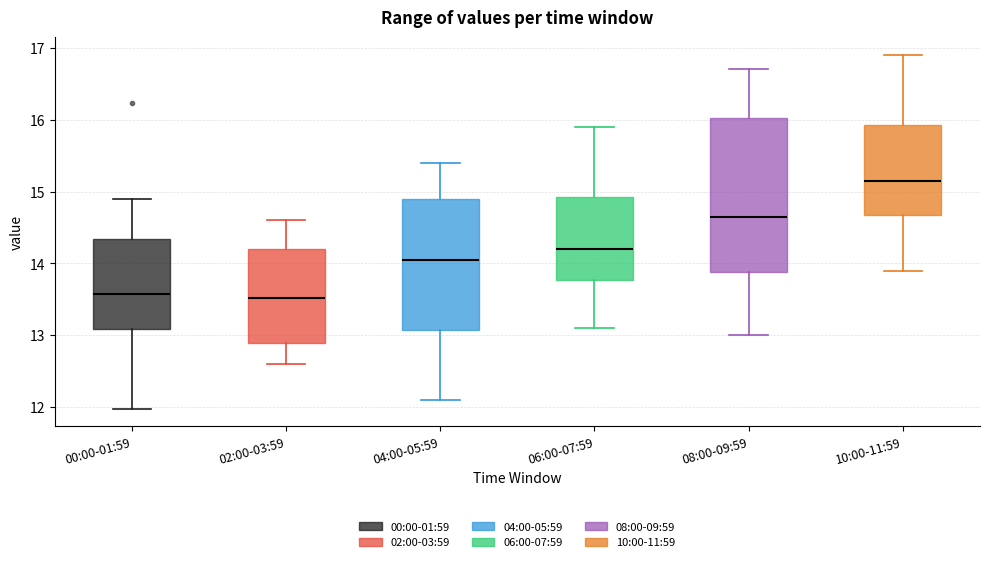

Reading left to right, transcribe this box plot: for each box, give where its median line is, the range the box spans, and where its two whiskers end, as read against the y-axis. The values are not printed on the chart, so give them approximately, as read against the axis.

00:00-01:59: median 13.6, box 13.1 to 14.3, whiskers 12.0 to 14.9
02:00-03:59: median 13.5, box 12.9 to 14.2, whiskers 12.6 to 14.6
04:00-05:59: median 14.1, box 13.1 to 14.9, whiskers 12.1 to 15.4
06:00-07:59: median 14.2, box 13.8 to 14.9, whiskers 13.1 to 15.9
08:00-09:59: median 14.7, box 13.9 to 16.0, whiskers 13.0 to 16.7
10:00-11:59: median 15.2, box 14.7 to 15.9, whiskers 13.9 to 16.9